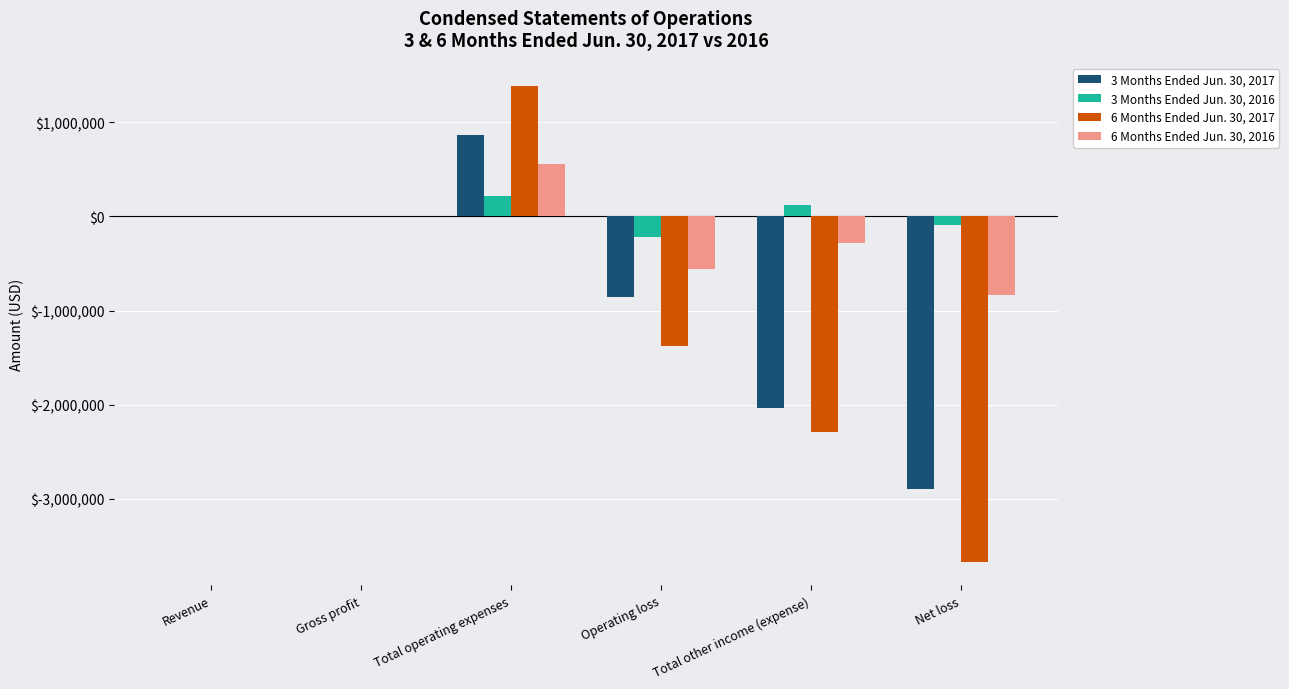

What is the sum of the 3 Months Ended Jun. 30, 2016 values at Total other income (expense) and Gross profit?

123468